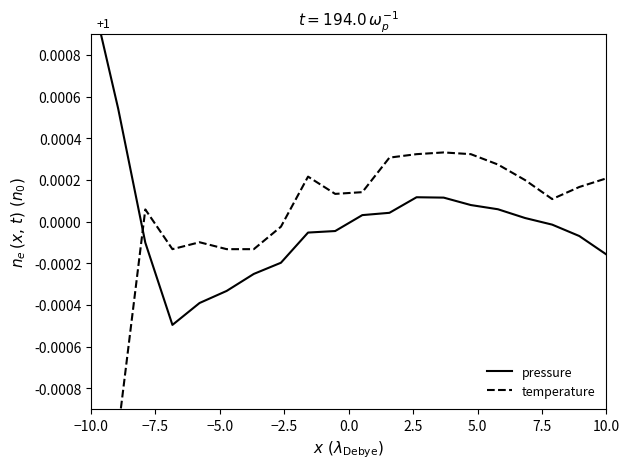

Does the chart have visible grid lines?

No